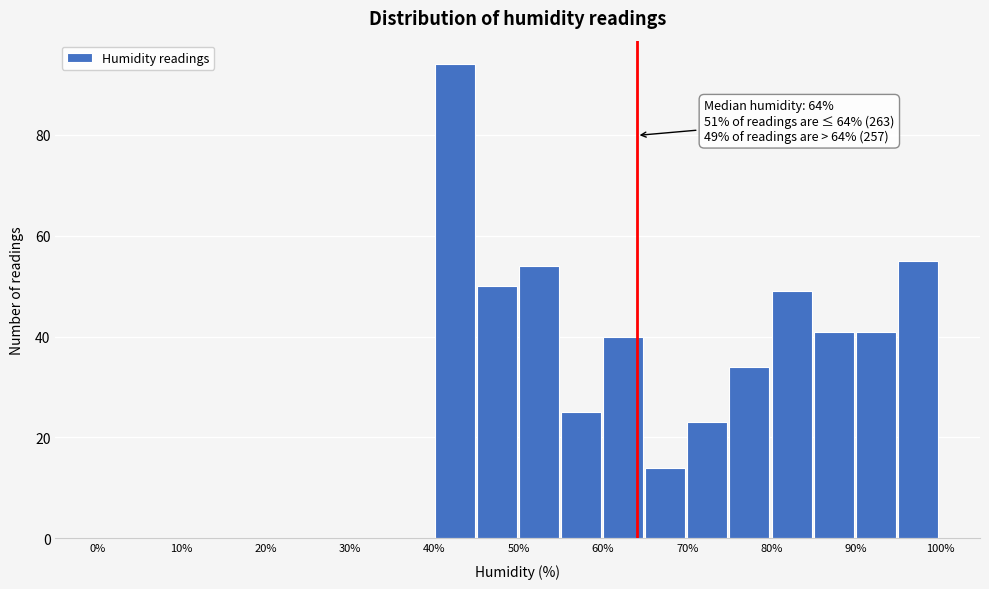

Which range on the x-axis has the tallest bar?

40 to 45